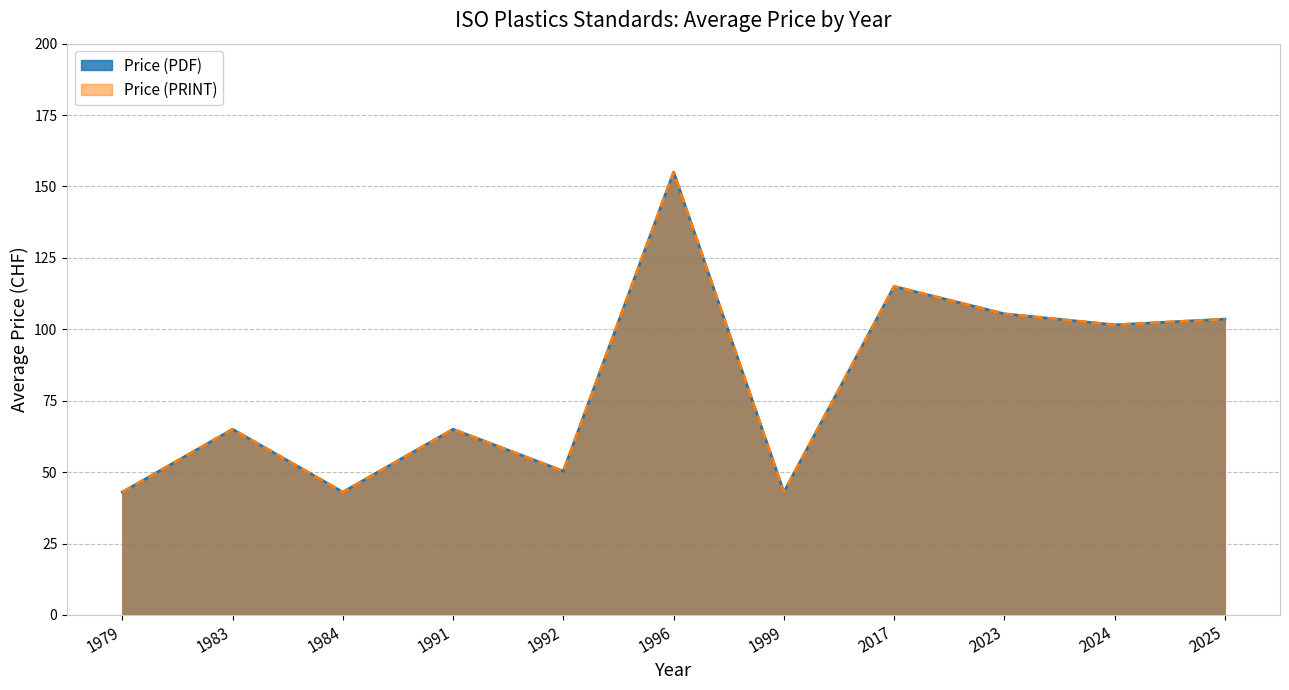

At which category does Price (PDF) reach its first local valley?

1984